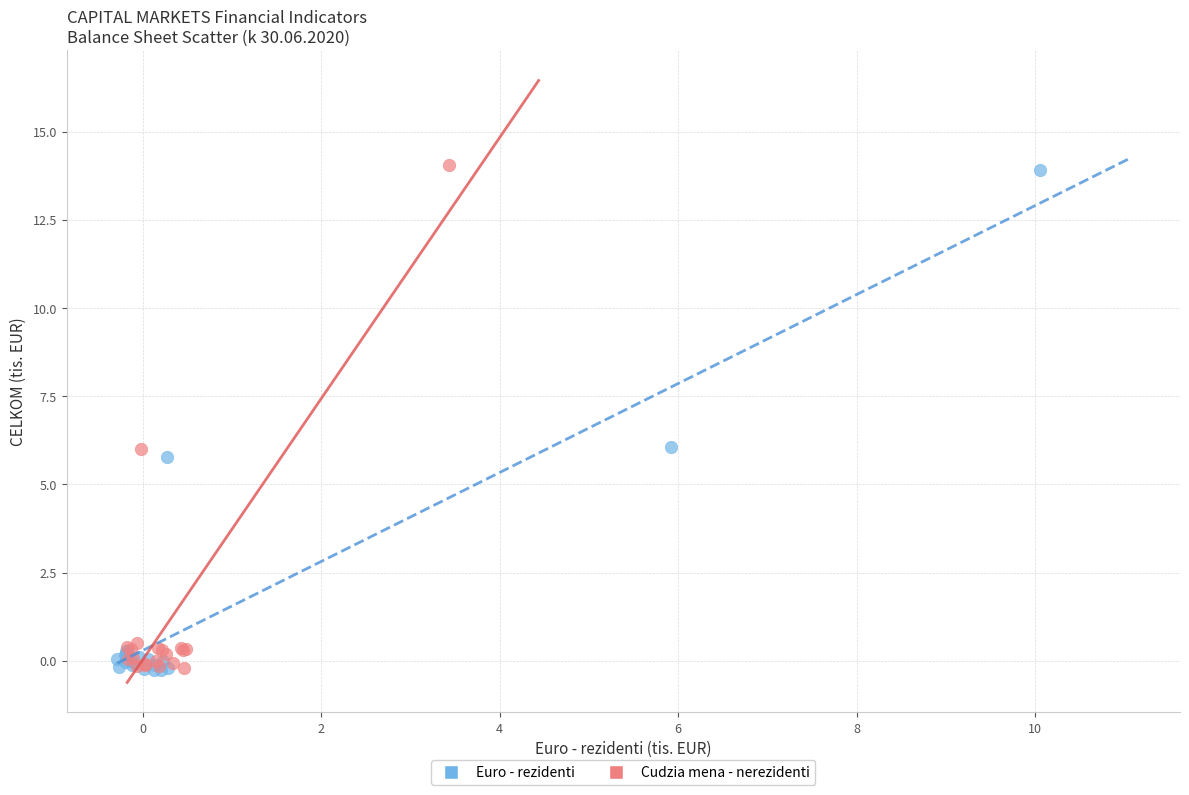

Which series has the widest spread of Y values?

Cudzia mena - nerezidenti